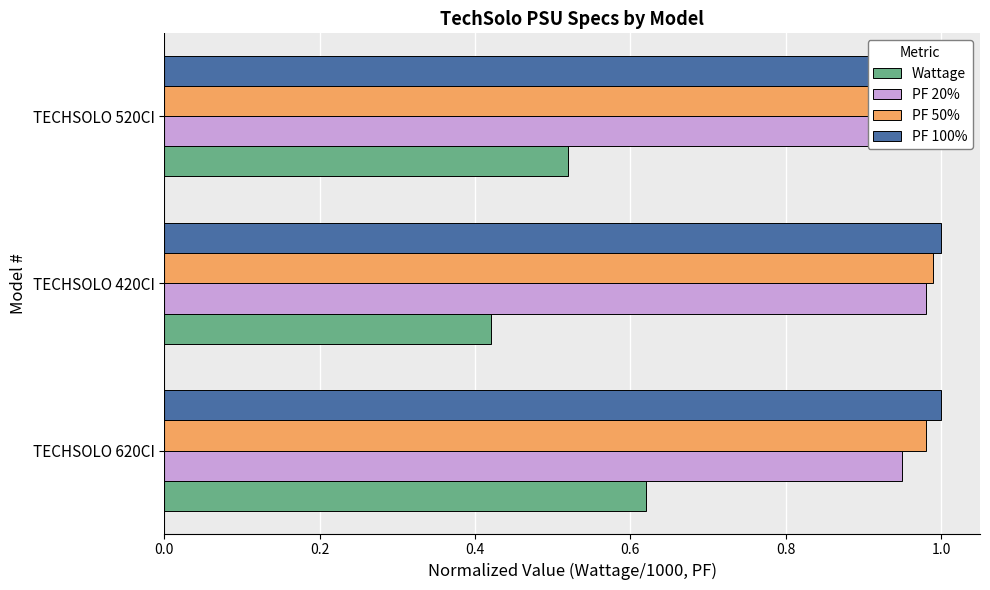

What is the average value of the PF 20% series?

1.0